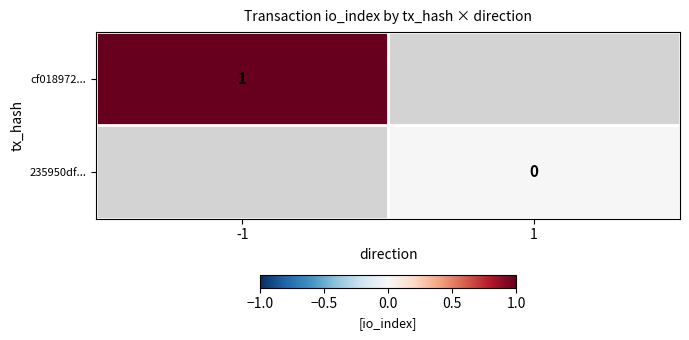

The value of cf018972... at -1 is 2. True or false?

False